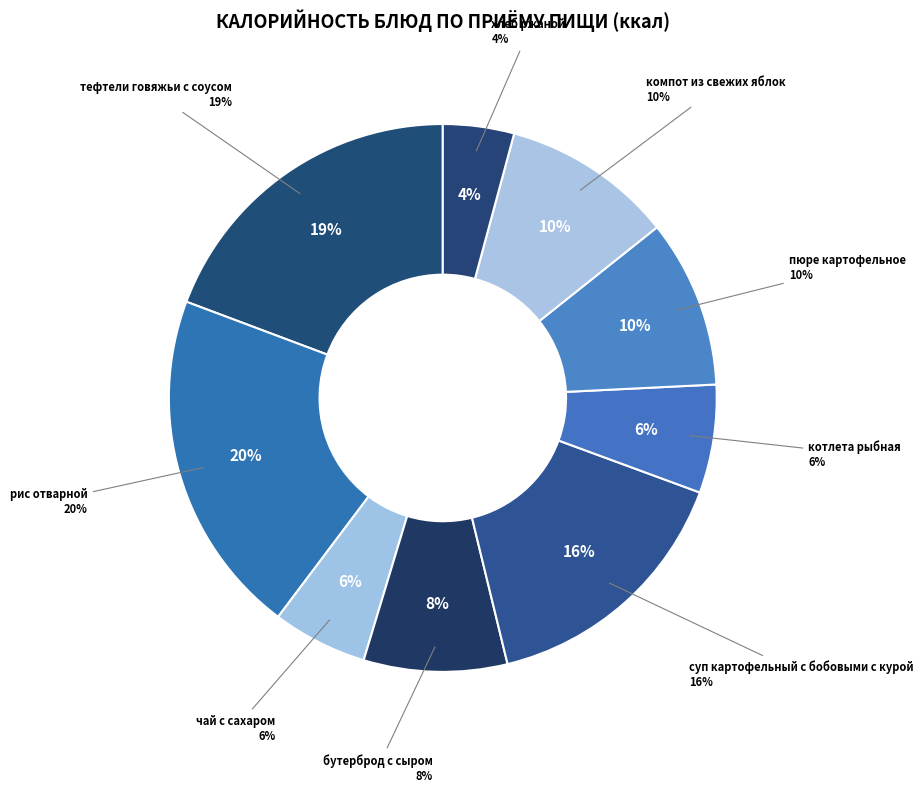

To the nearest percent, what percentage of the pie is хлеб ржаной?

4%